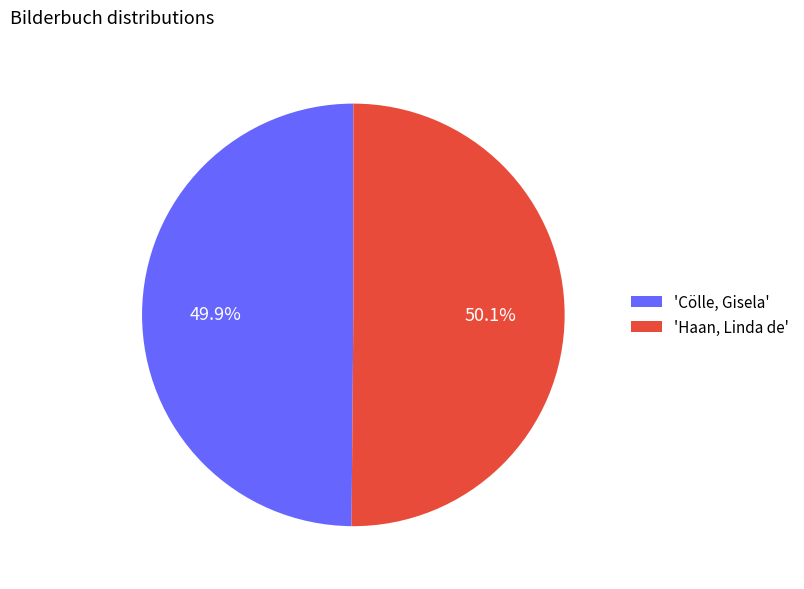

What percentage do 'Cölle, Gisela' and 'Haan, Linda de' together represent?

100.0%